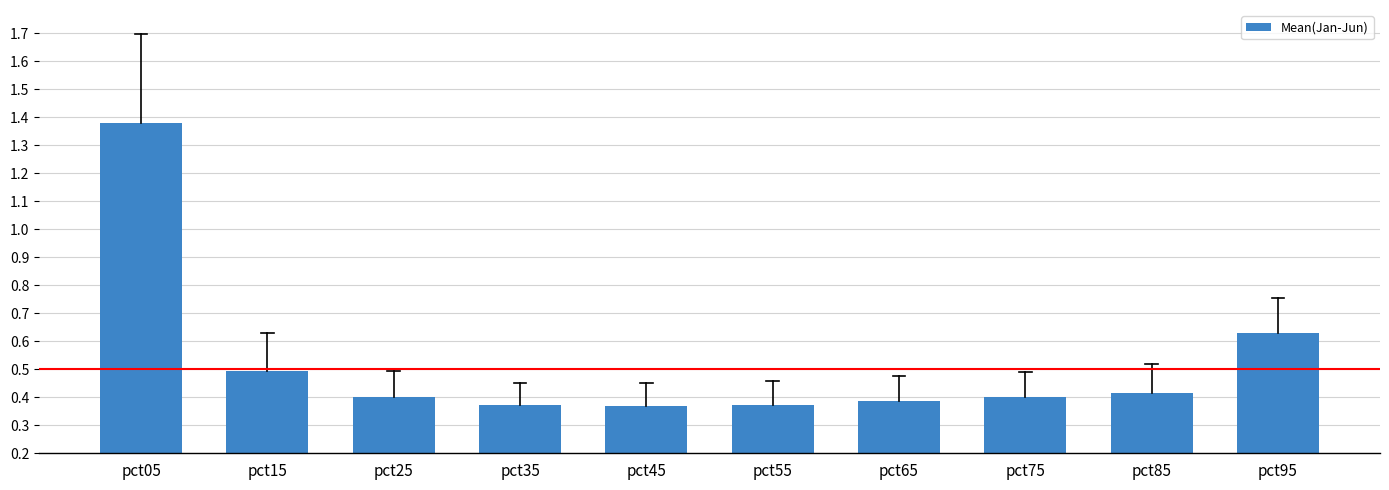

The value at pct45 is 0.4. True or false?

True